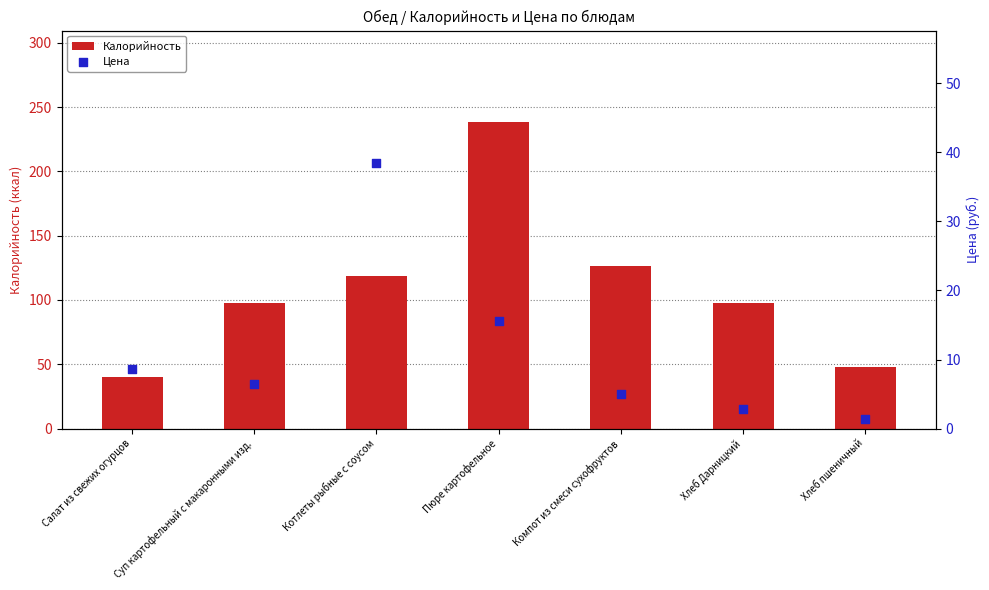

Which series has the widest spread of Y values?

Калорийность